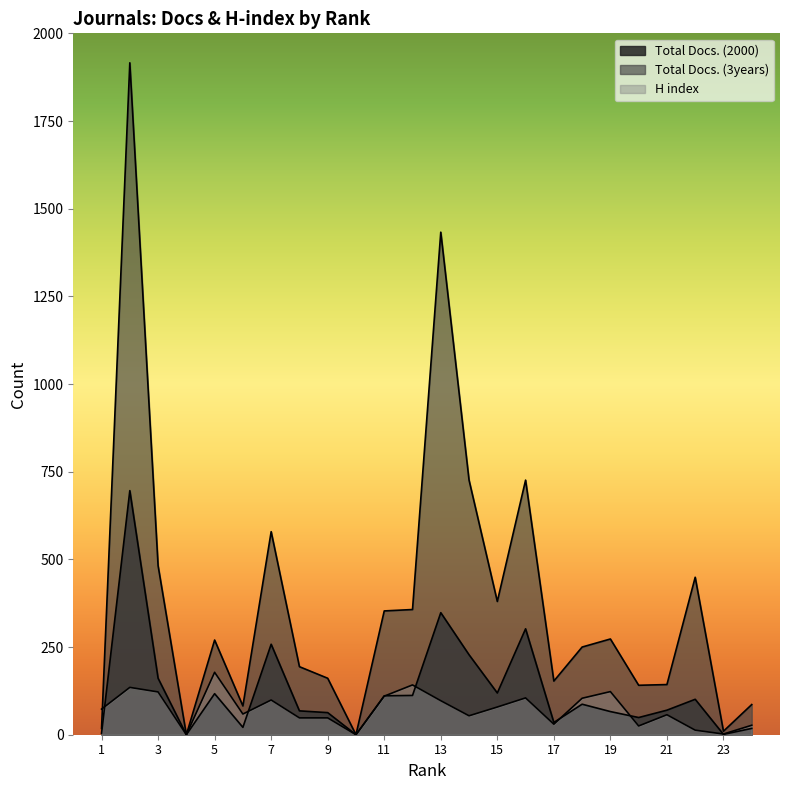

Where is the first local minimum for H index?

4